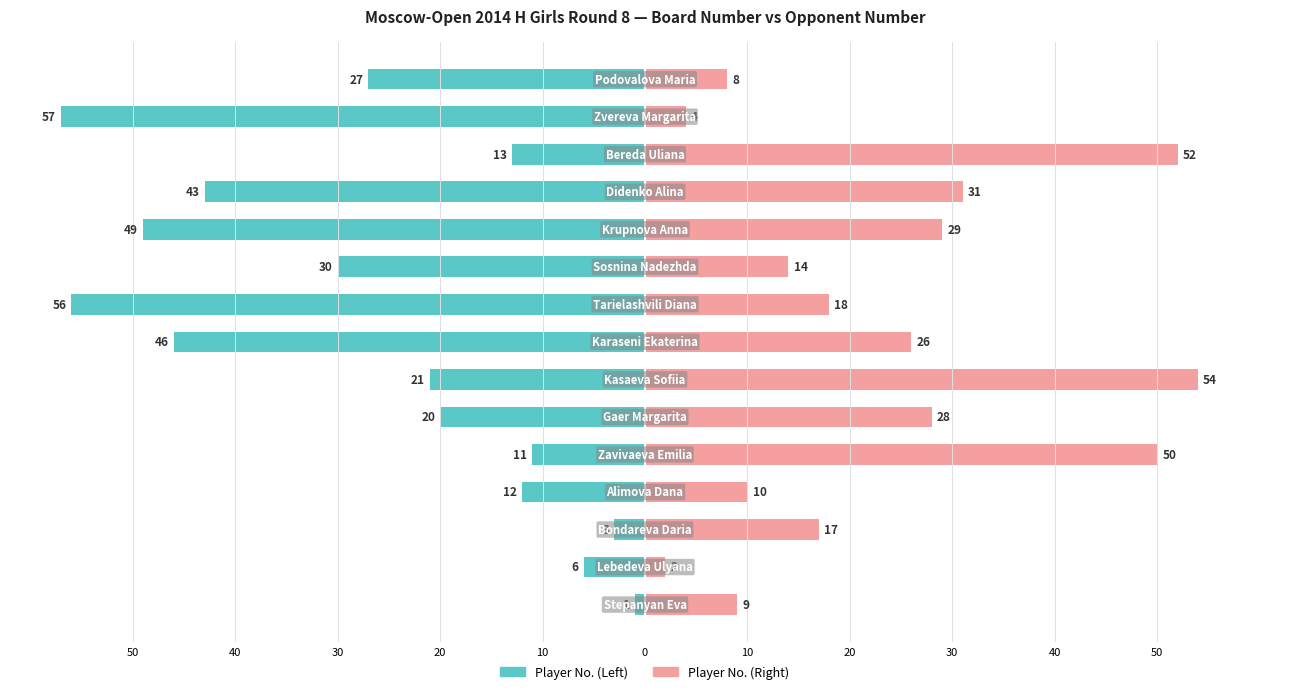

How many data points in Player No. (Right) are above 18?

7